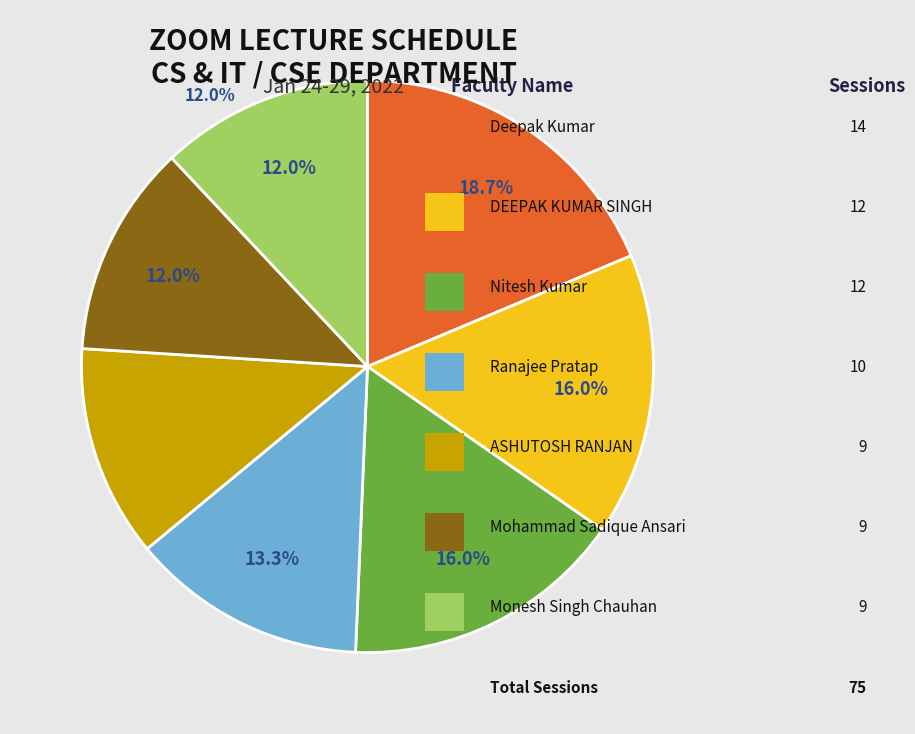

To the nearest percent, what is the difference between the Nitesh Kumar and Mohammad Sadique Ansari slice percentages?

4%